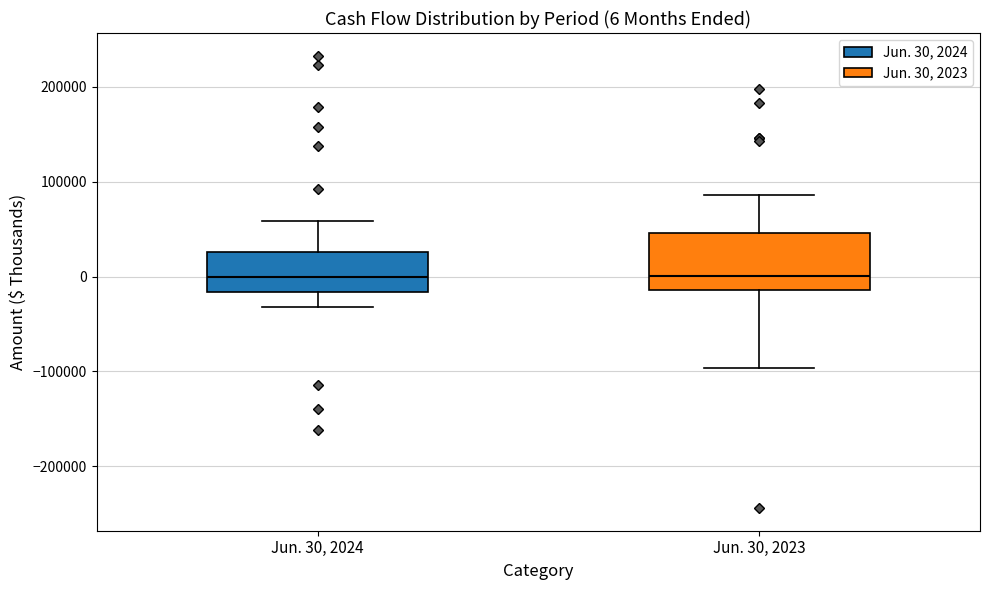

Which box is the tallest, from its lower edge to its upper edge?

Jun. 30, 2023